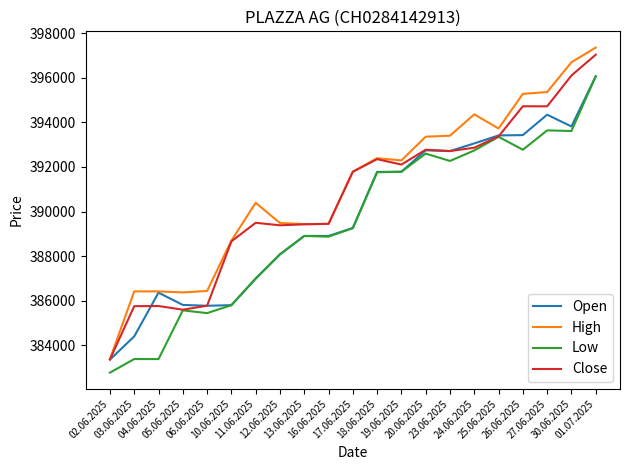

True or false: High and Low intersect in this chart.

False